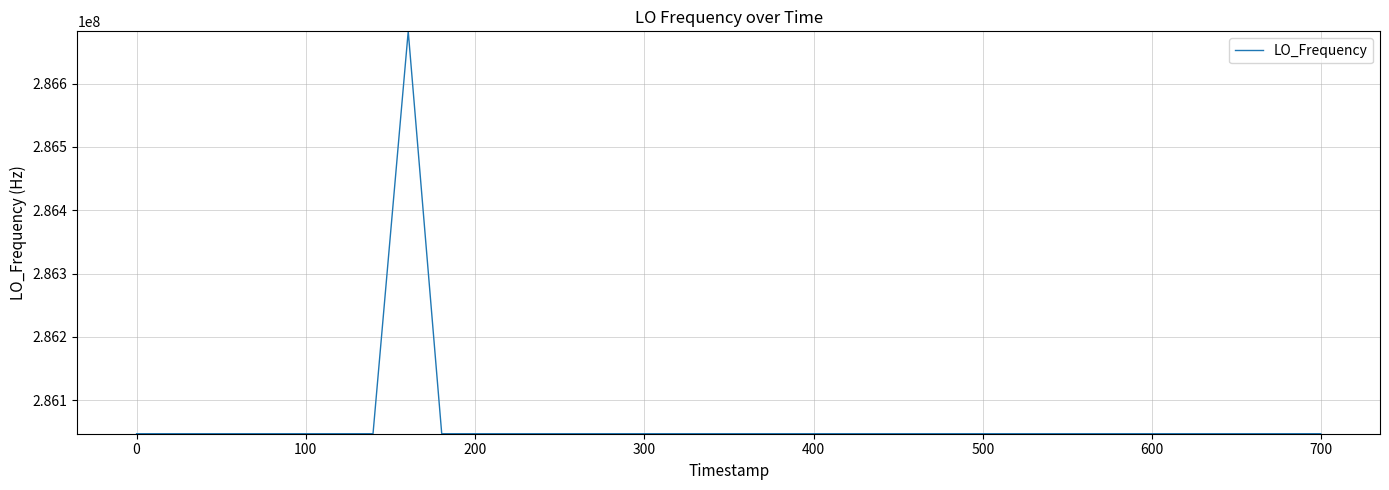

What is the difference between the maximum and second lowest values?

635705.9